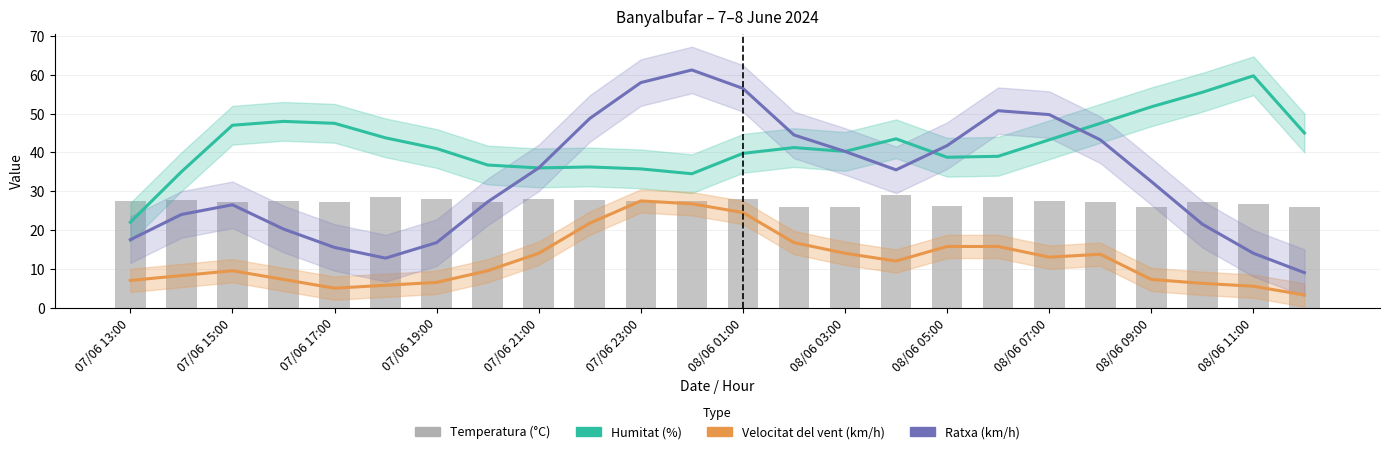

What is the spread (max minus min) of values at 07/06 13:00?

20.5